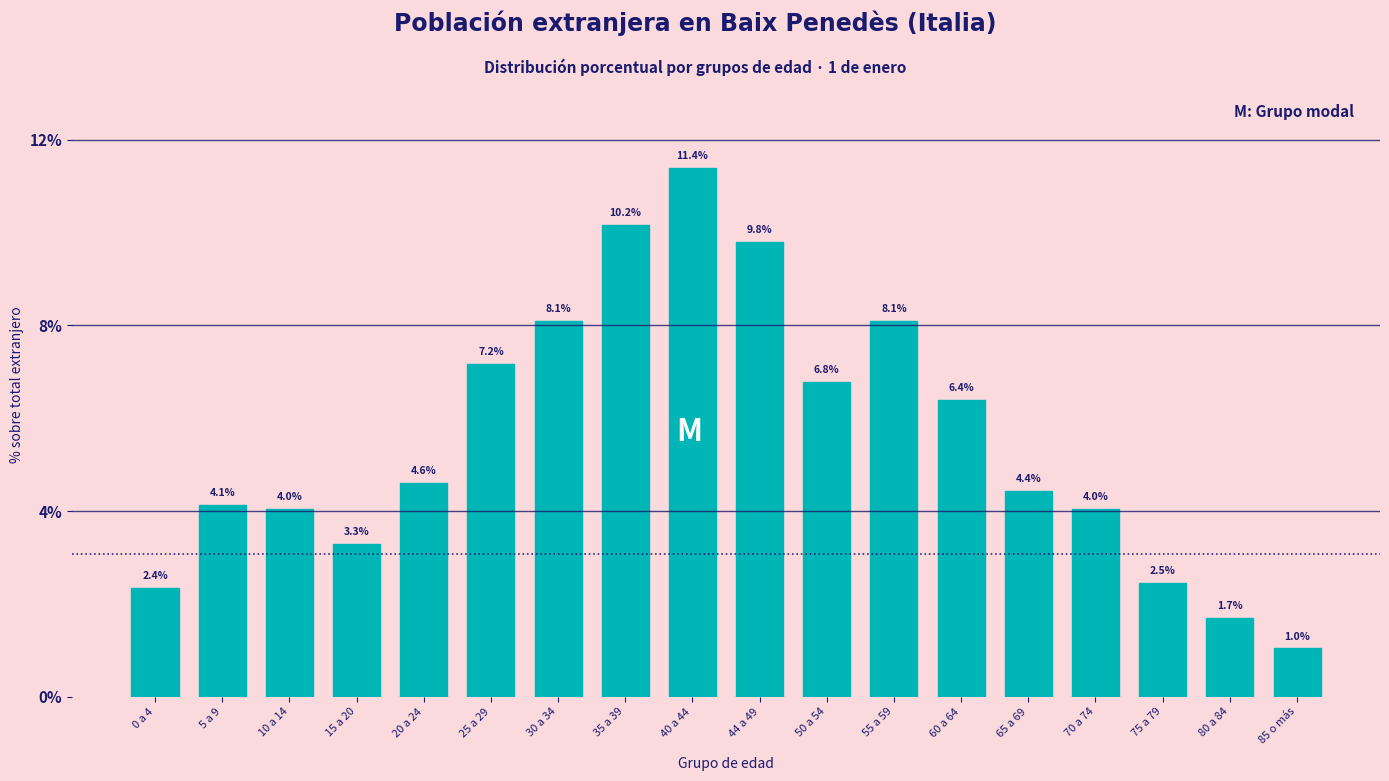

The value at 25 a 29 is 12.5. True or false?

False